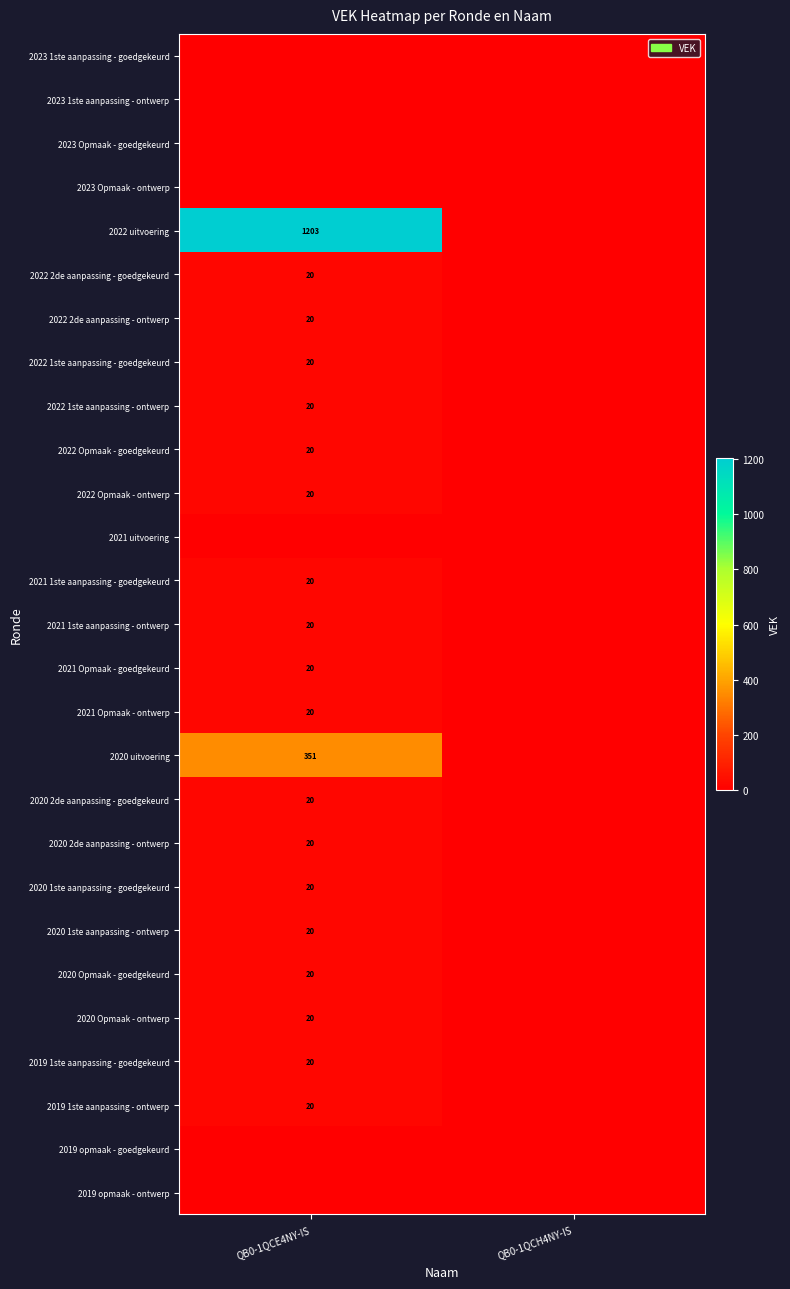

The 2020 1ste aanpassing - ontwerp series shows 32 at QB0-1QCE4NY-IS. True or false?

False